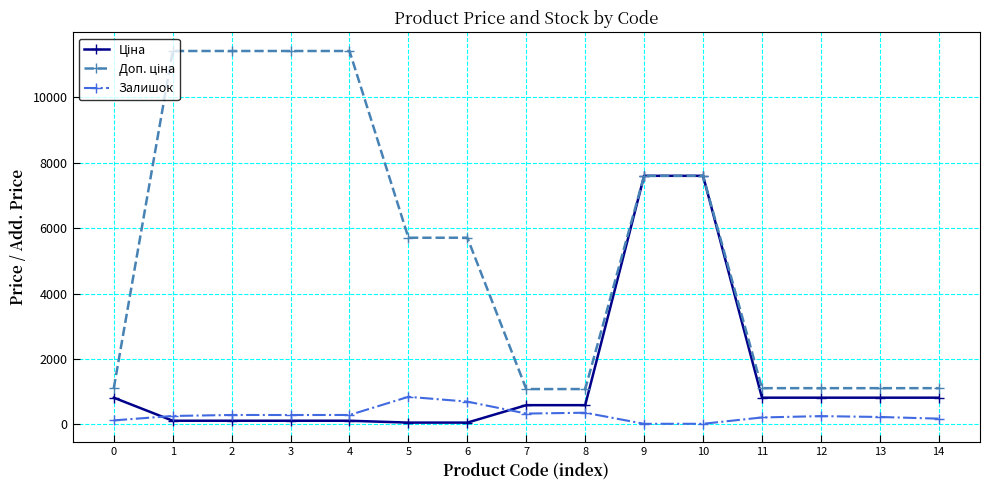

What is the difference between the highest and lowest values at 8?

722.7